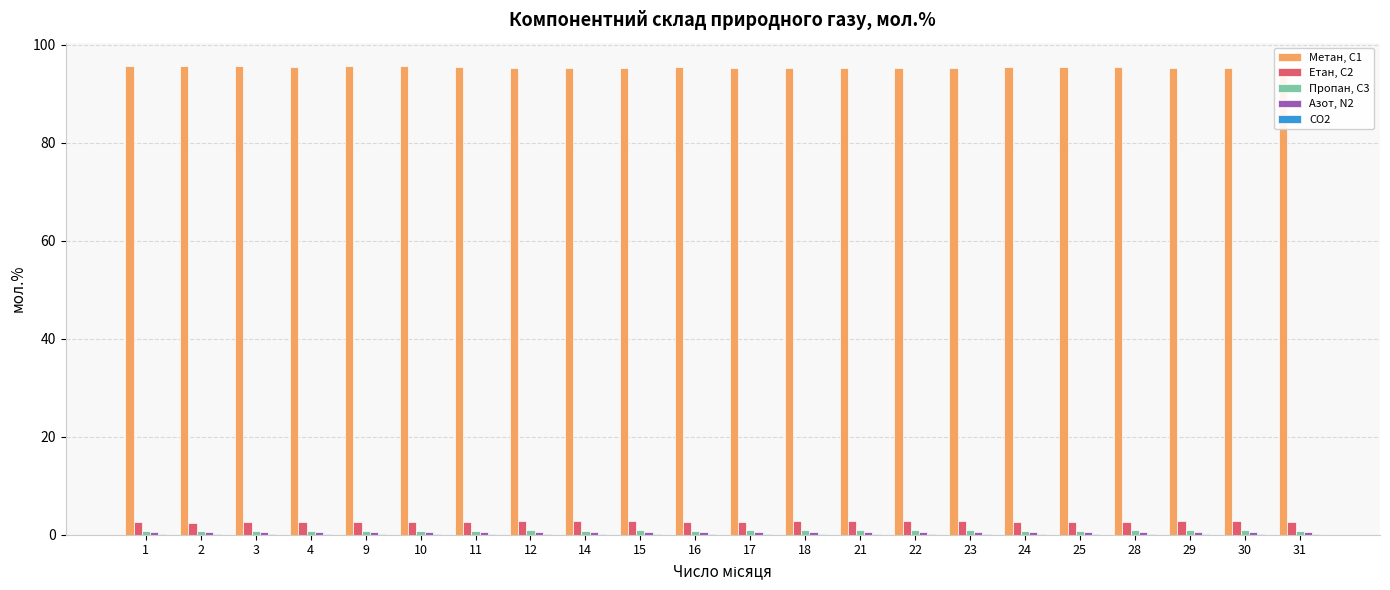

What is the greatest value displayed?

95.6